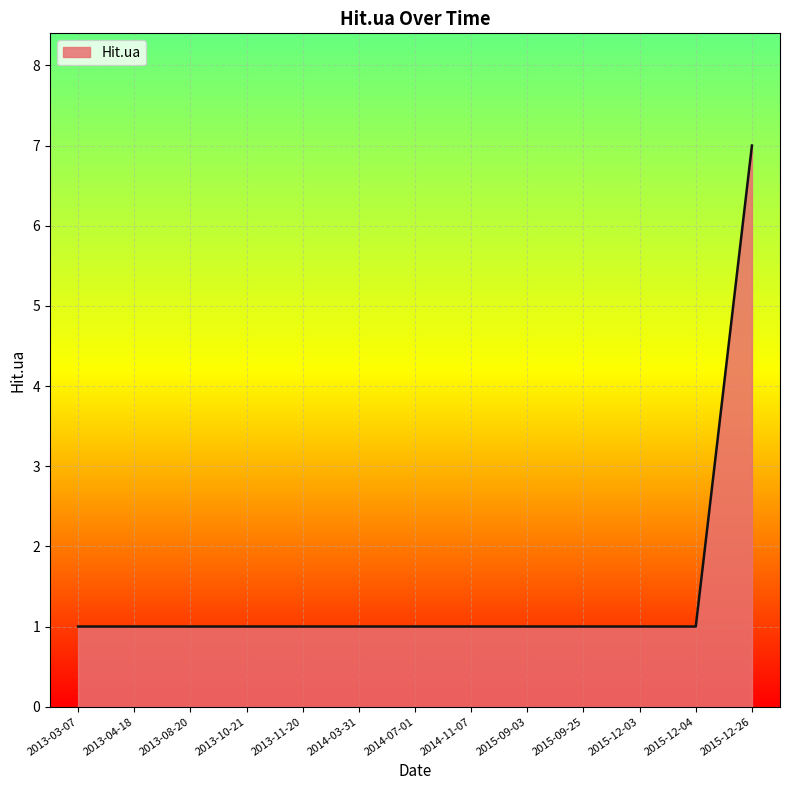

Reading left to right, extract all data points from this chart.

1	1	1	1	1	1	1	1	1	1	1	1	7